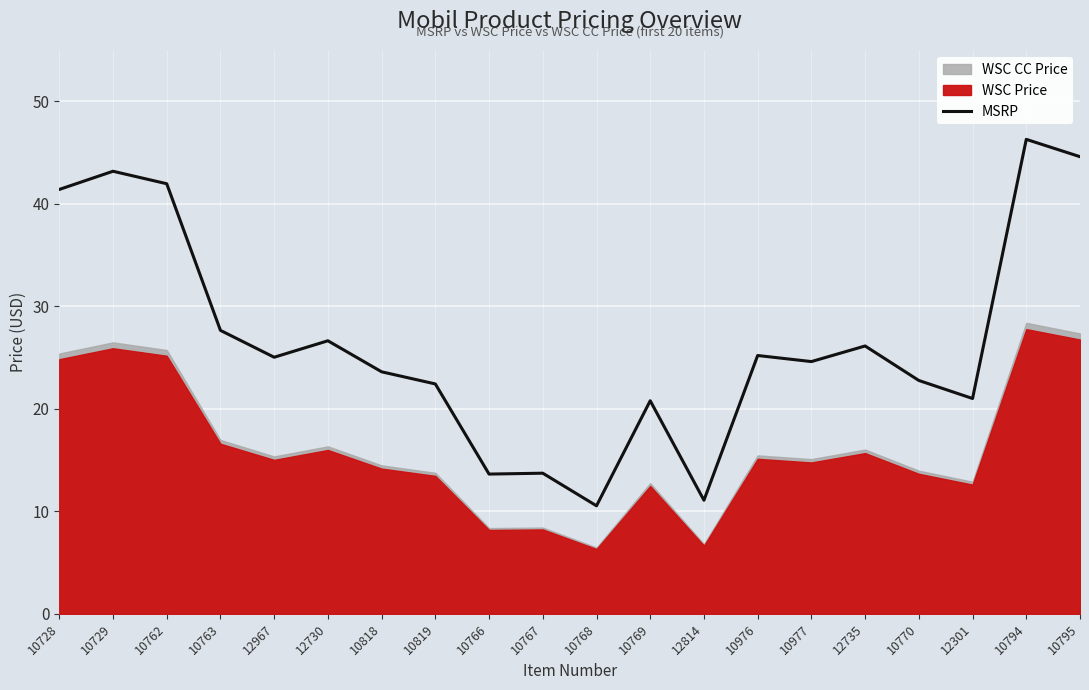

The value of MSRP at 12735 is 45.4. True or false?

False